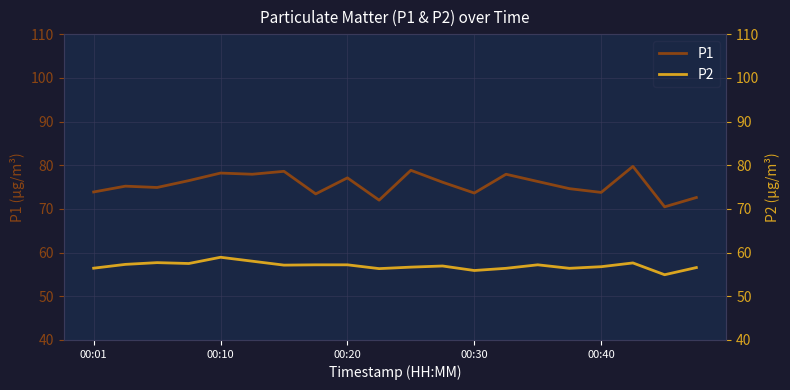

What is the maximum value for P1?

79.7